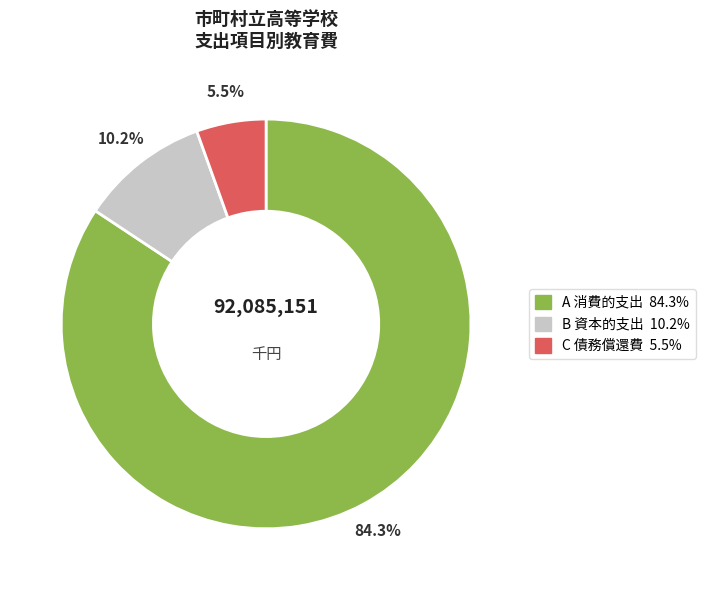

Is there a majority slice in this chart?

Yes